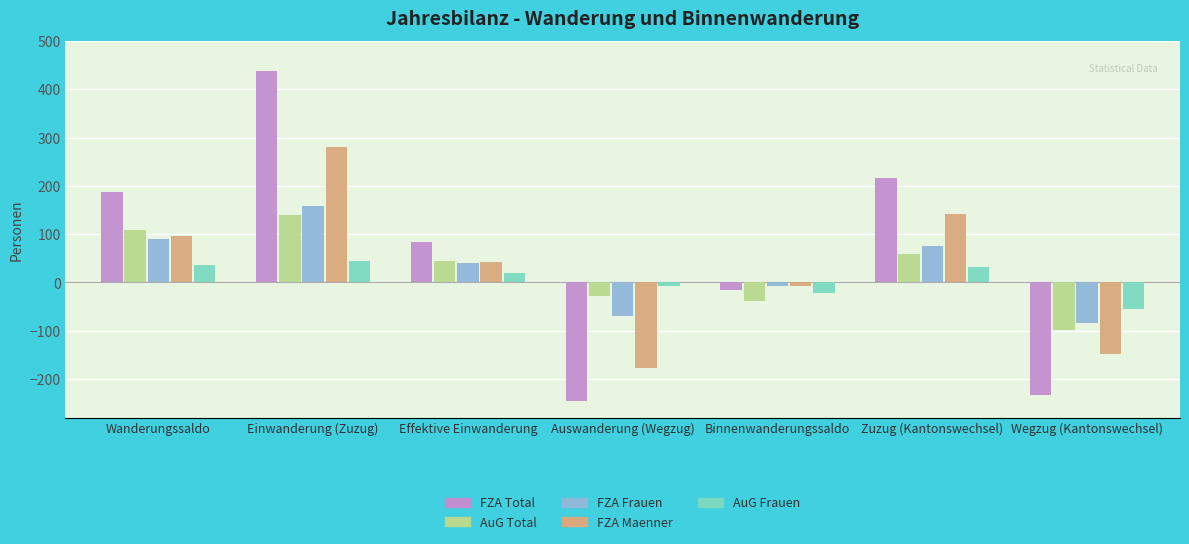

What is the total value across all series at Wanderungssaldo?

518